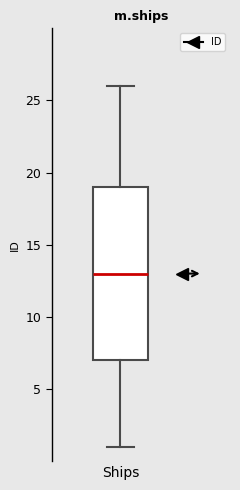

Where does the median line of the box for Ships sit on the y-axis? The values are not printed on the chart, so give them approximately, as read against the axis.

13